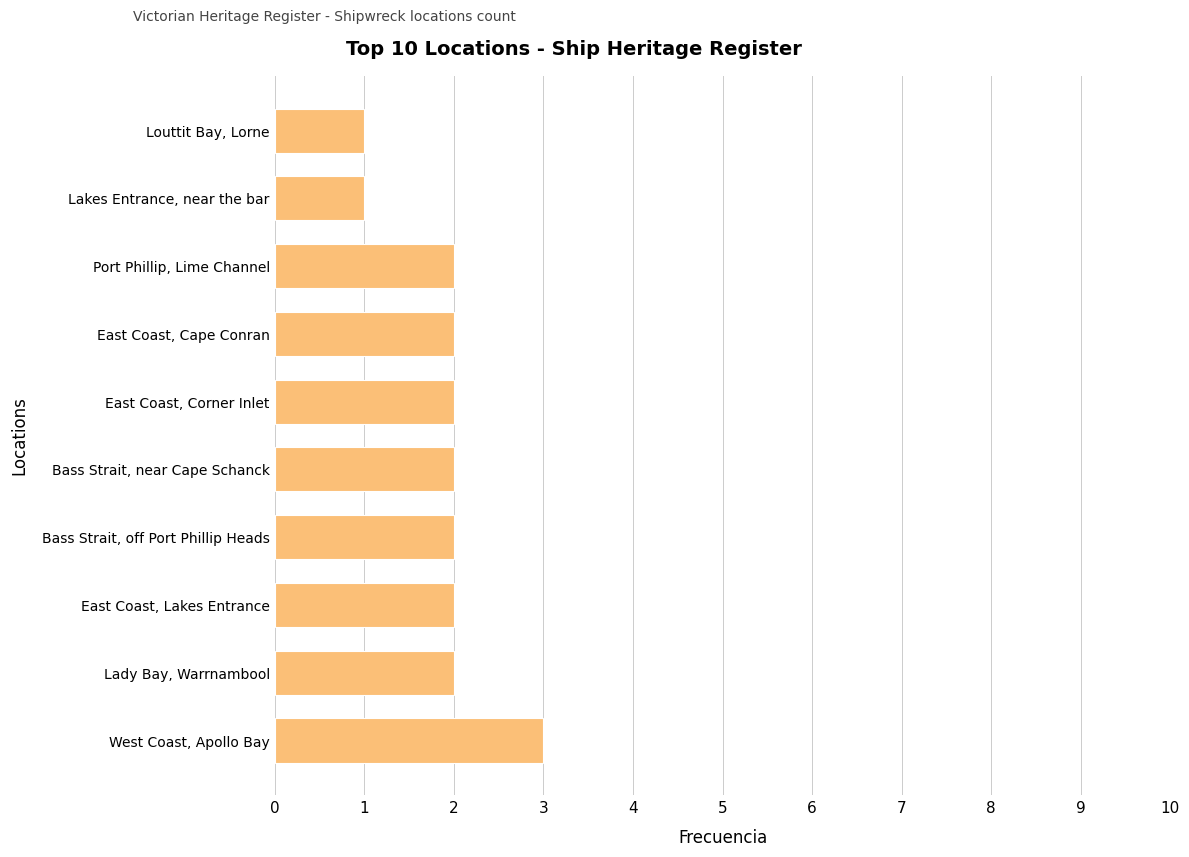

How many bars are there in total?

10